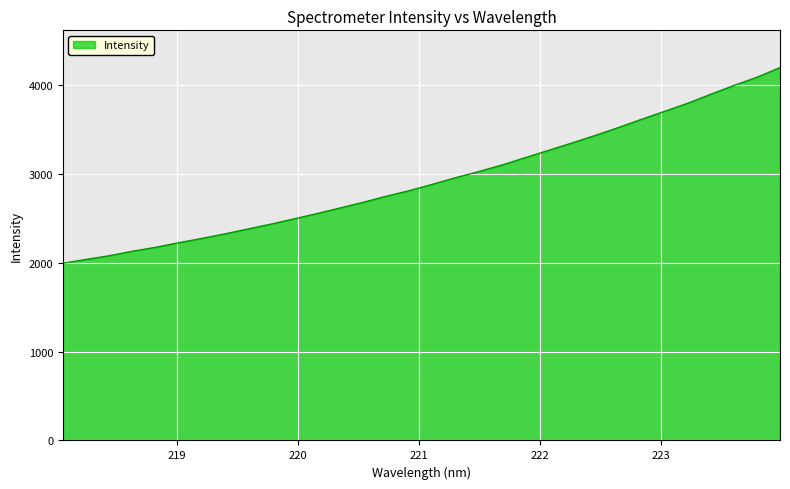

What is the minimum value shown in the chart?

1996.8